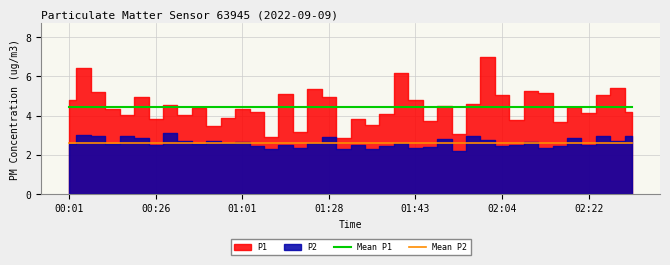

True or false: Mean P2 and Mean P1 cross at least once.

False